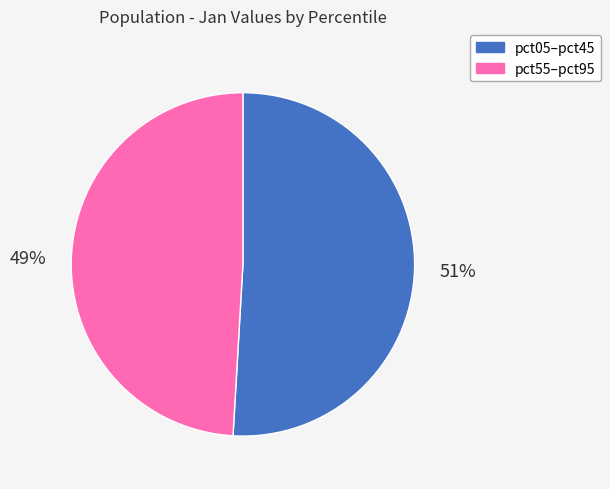

Does any single category account for the majority?

Yes